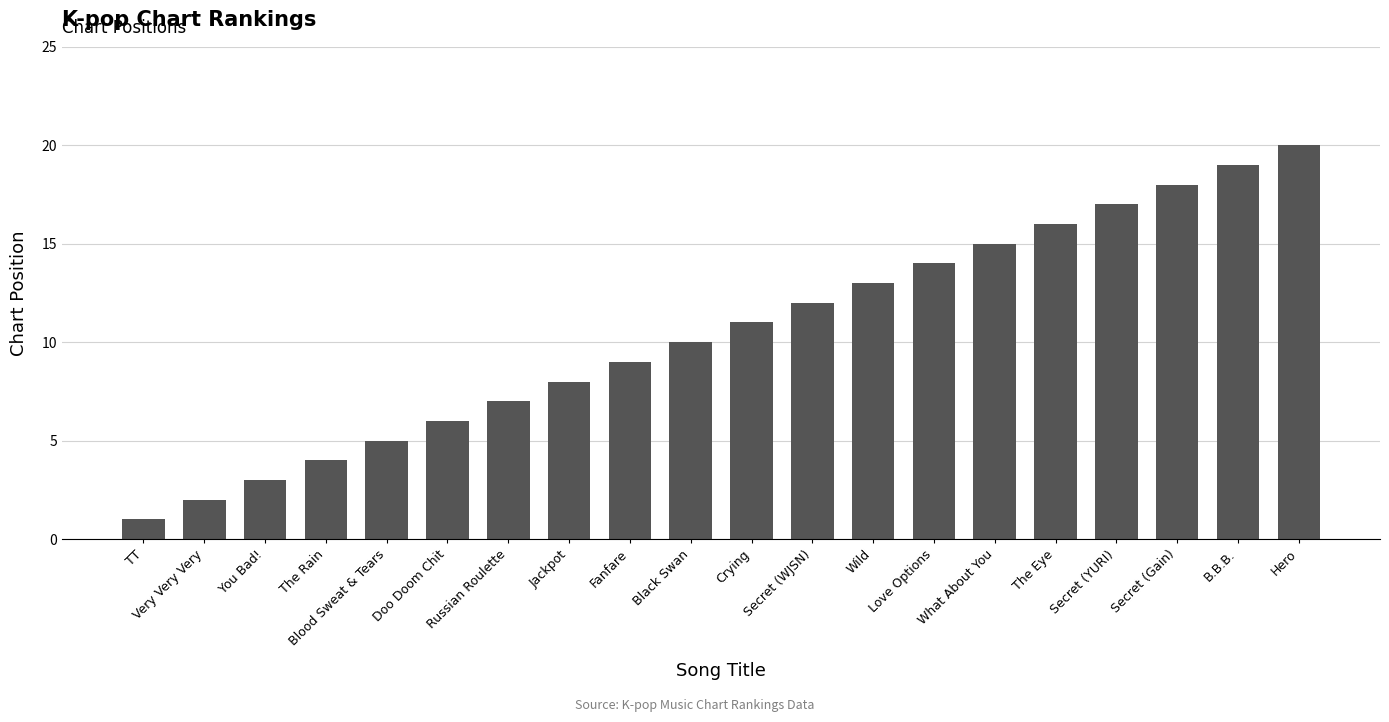

What is the label of the 15th bar from the left?

What About You